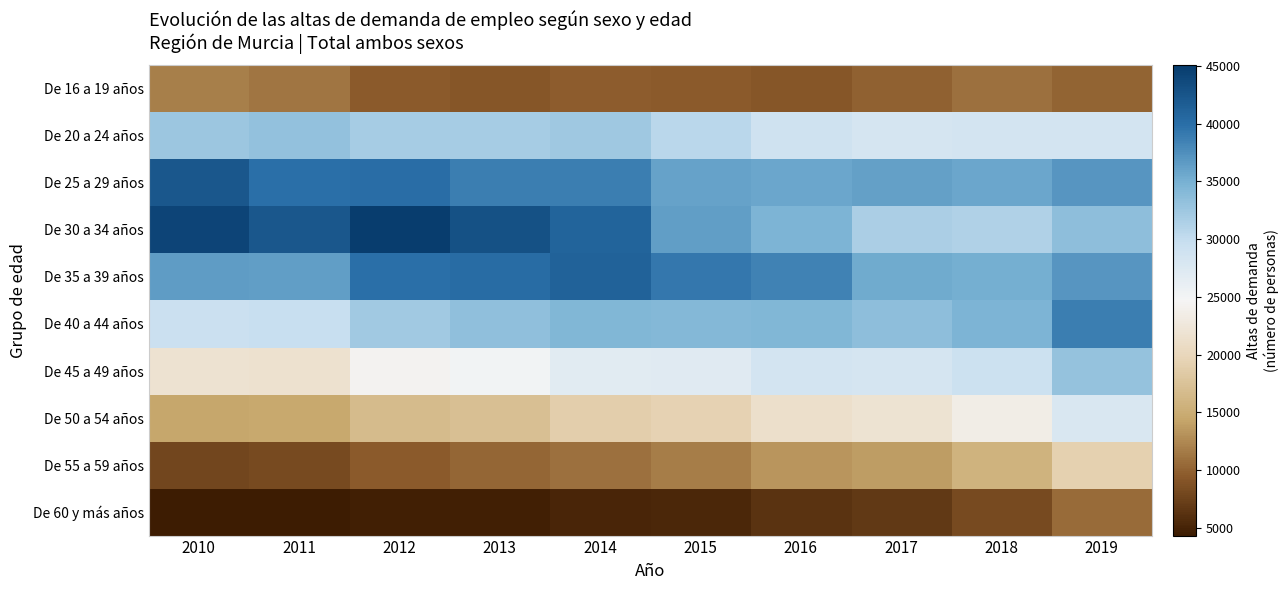

Which series has the largest range (max minus min)?

De 30 a 34 años